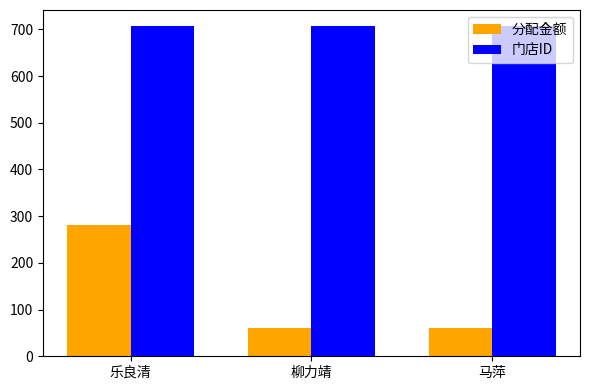

What is the label of the 1st bar from the right?

马萍